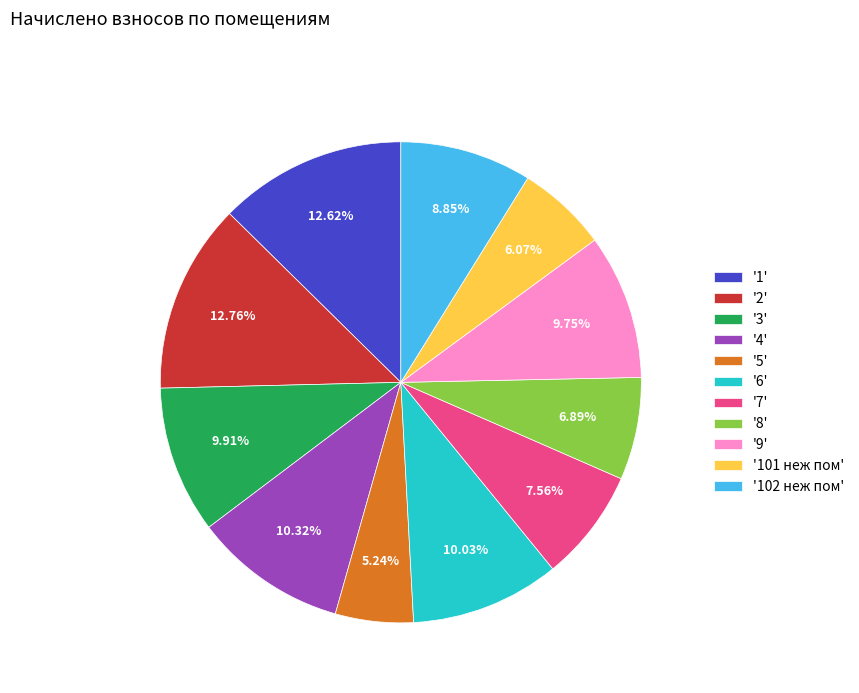

Combined, do '6' and '8' account for over 50%?

No